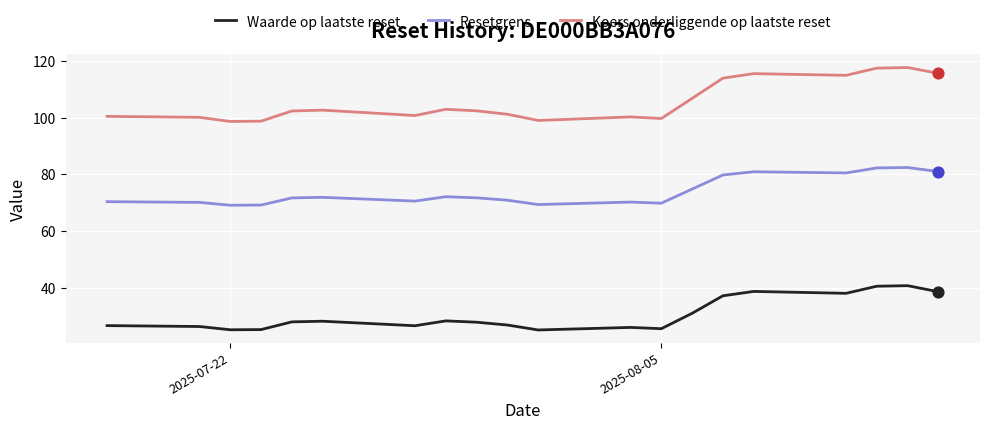

At how many categories does at least one series exceed 43?

20